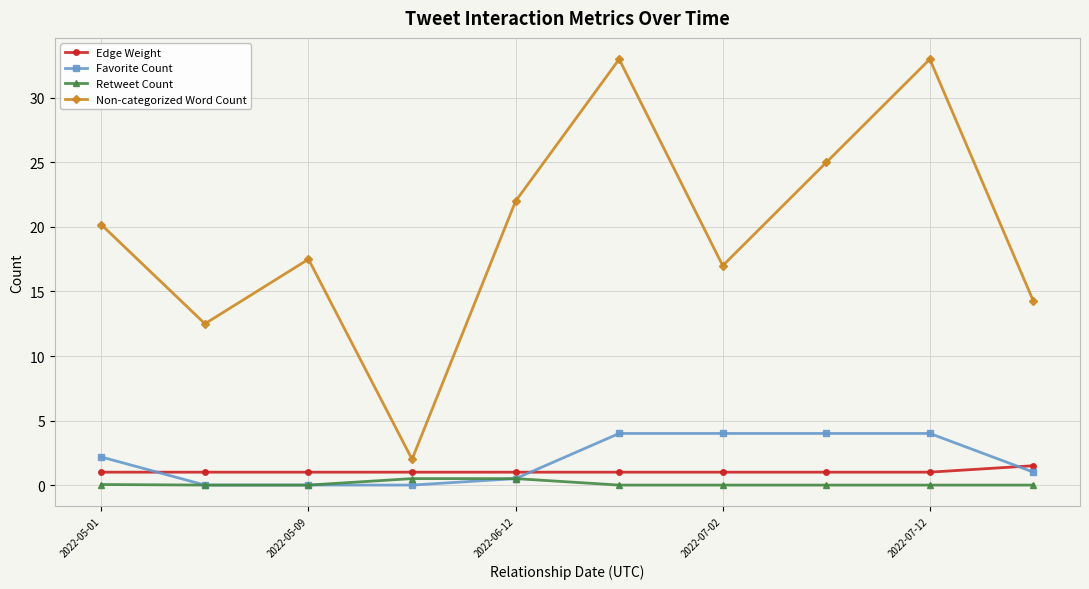

Count the number of categories in the chart.

10